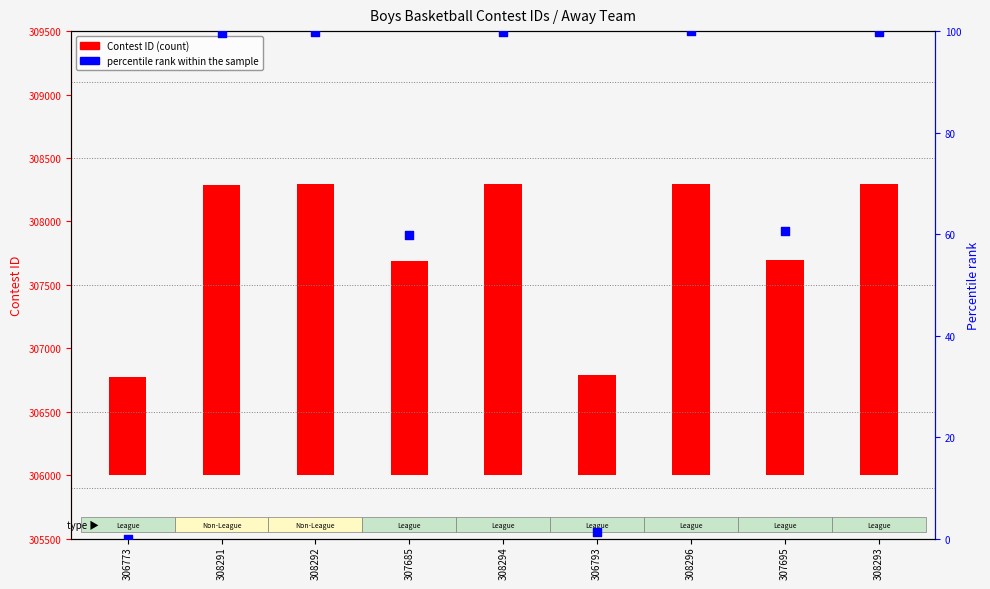

Is the value of Contest ID at 308293 greater than the value of percentile rank within the sample at 308294?

Yes